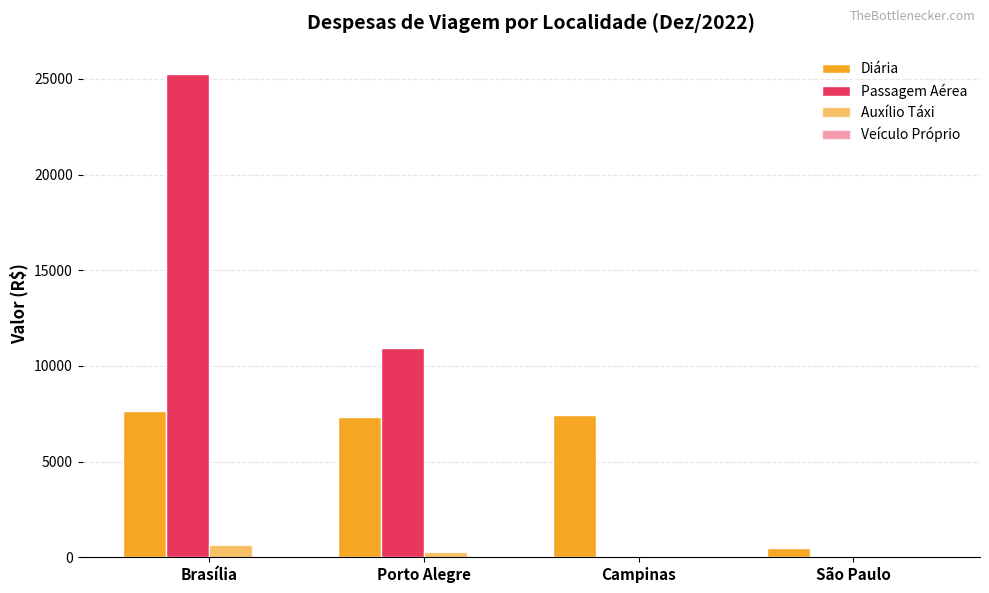

Count the number of categories in the chart.

4